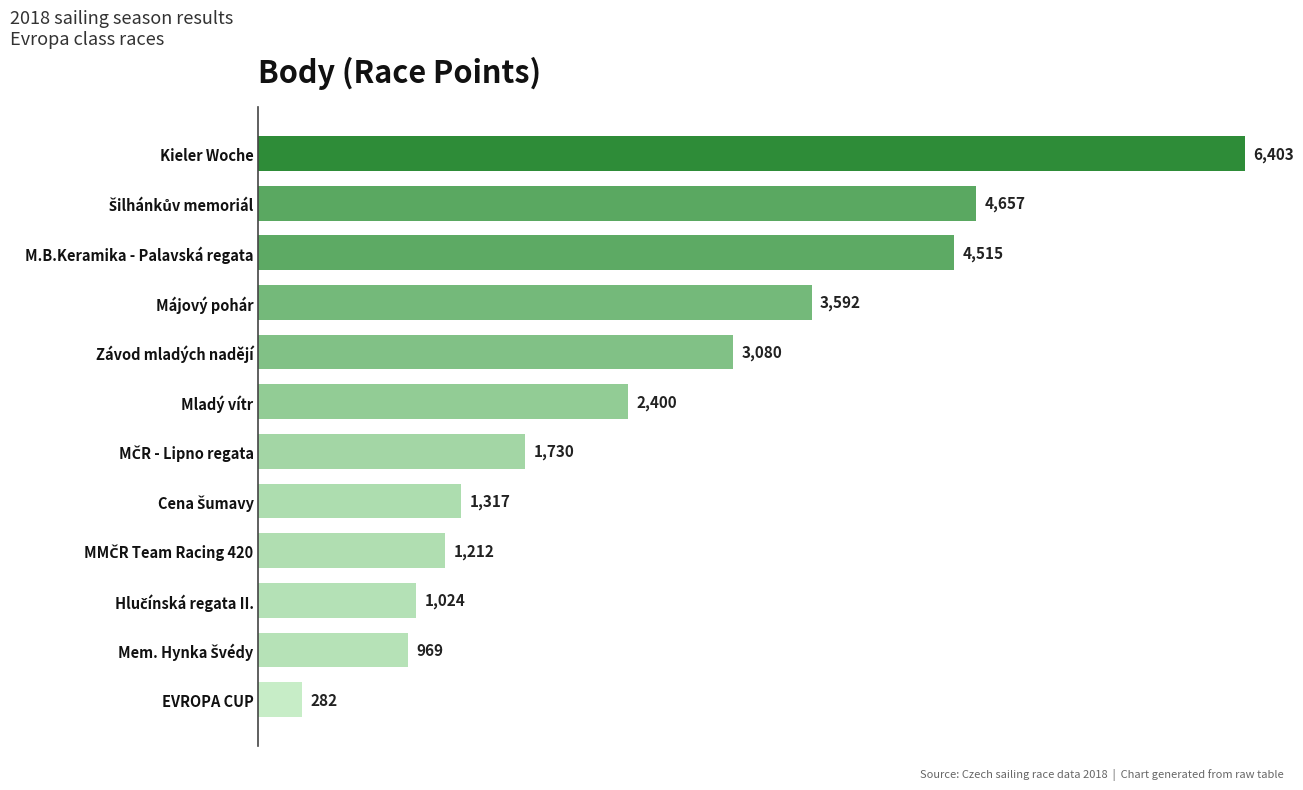

Is it true that the value at Májový pohár is 6302?

False